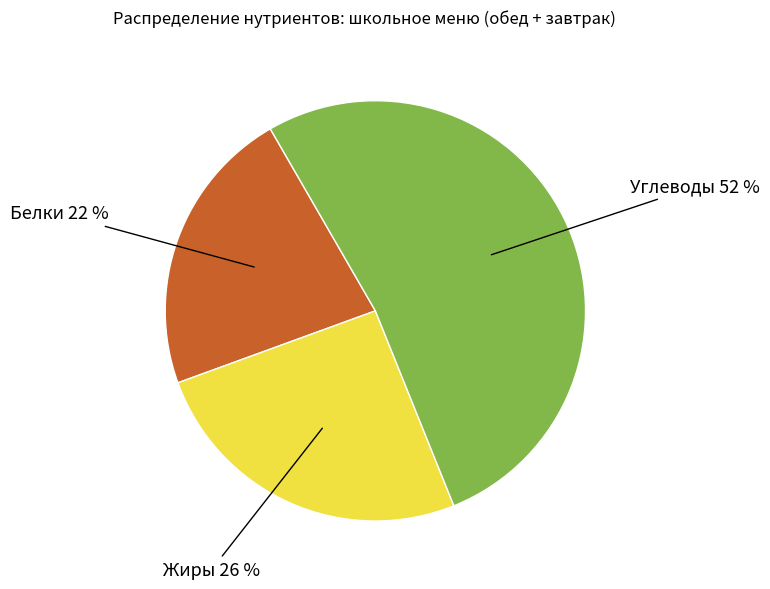

How many slices are in this pie chart?

3